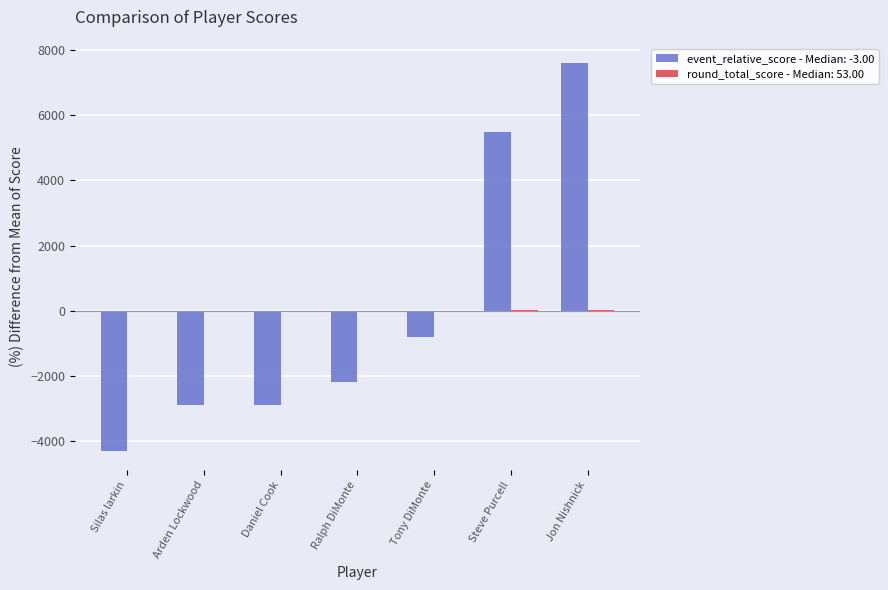

The value of event_relative_score - Median: -3.00 at Jon Nishnick is 7600.0. True or false?

True